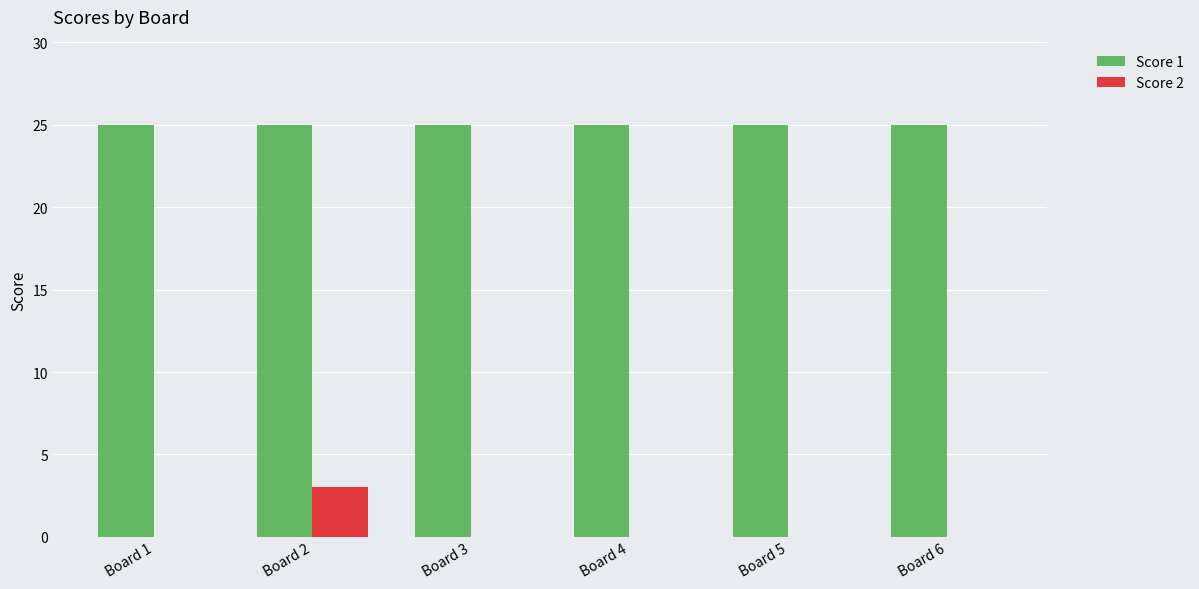

Which series changed the most between Board 2 and Board 6?

Score 2